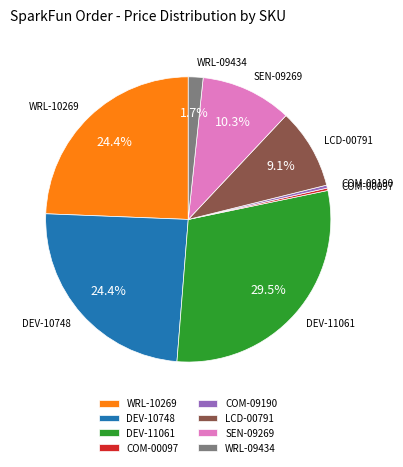

Approximately how many times larger is the value at SEN-09269 compared to LCD-00791?

1.1